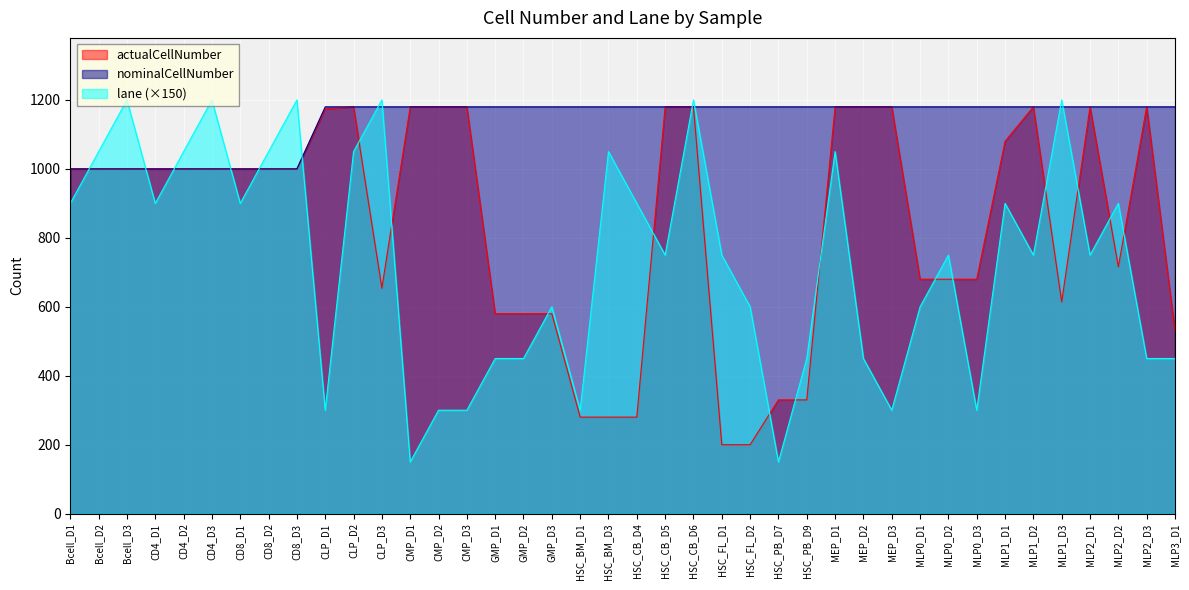

At which category is the sum across all series the highest?

HSC_CB_D6